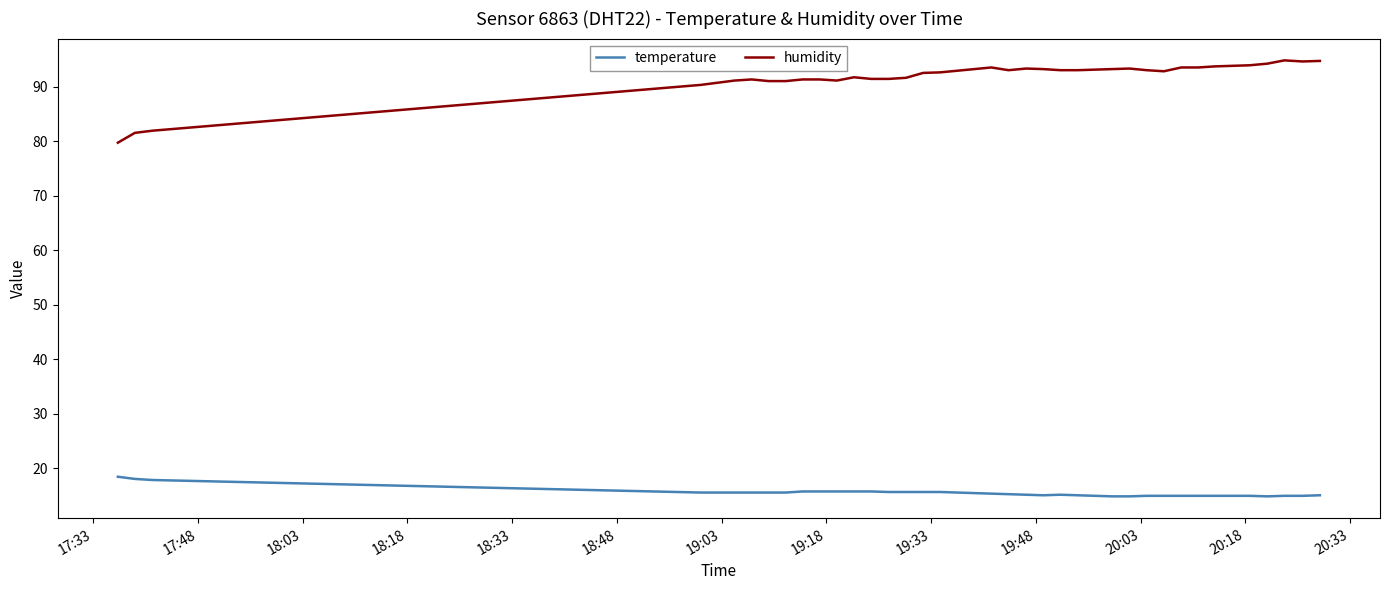

List the series in order of their overall mean, lowest first.

temperature, humidity